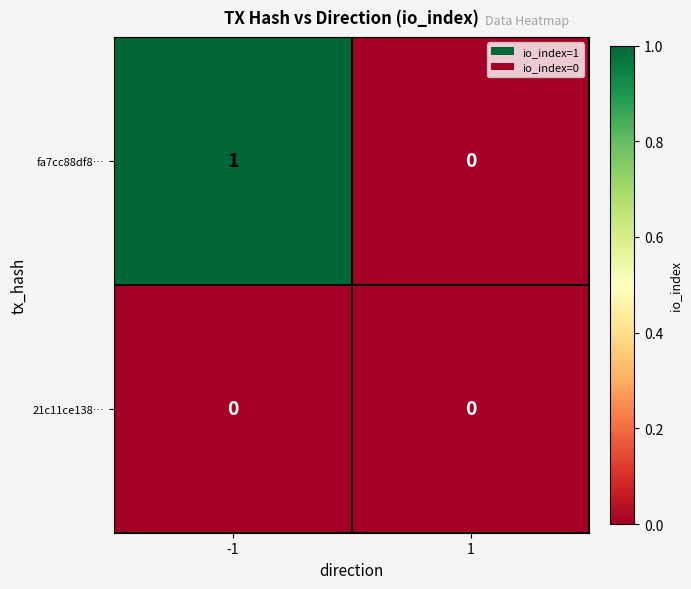

List the series in order of their overall mean, highest first.

fa7cc88df8…, 21c11ce138…